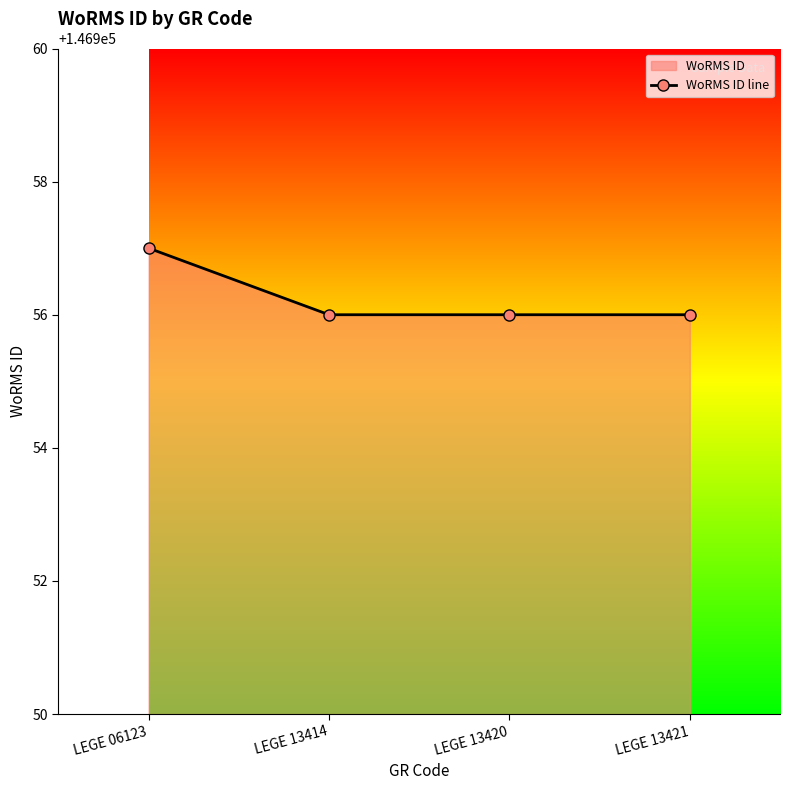

Does the chart display data point markers on the line(s)?

Yes